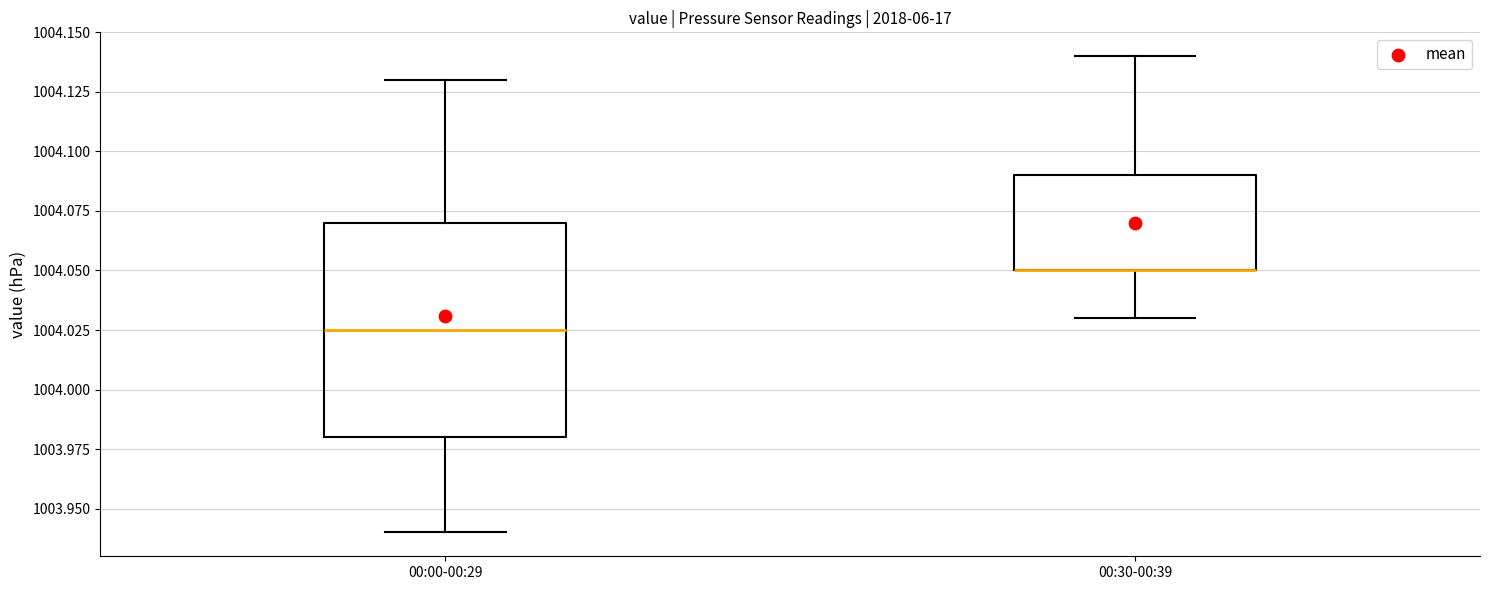

Where is the lower edge of the box for 00:00-00:29 on the y-axis? The values are not printed on the chart, so give them approximately, as read against the axis.

1003.980